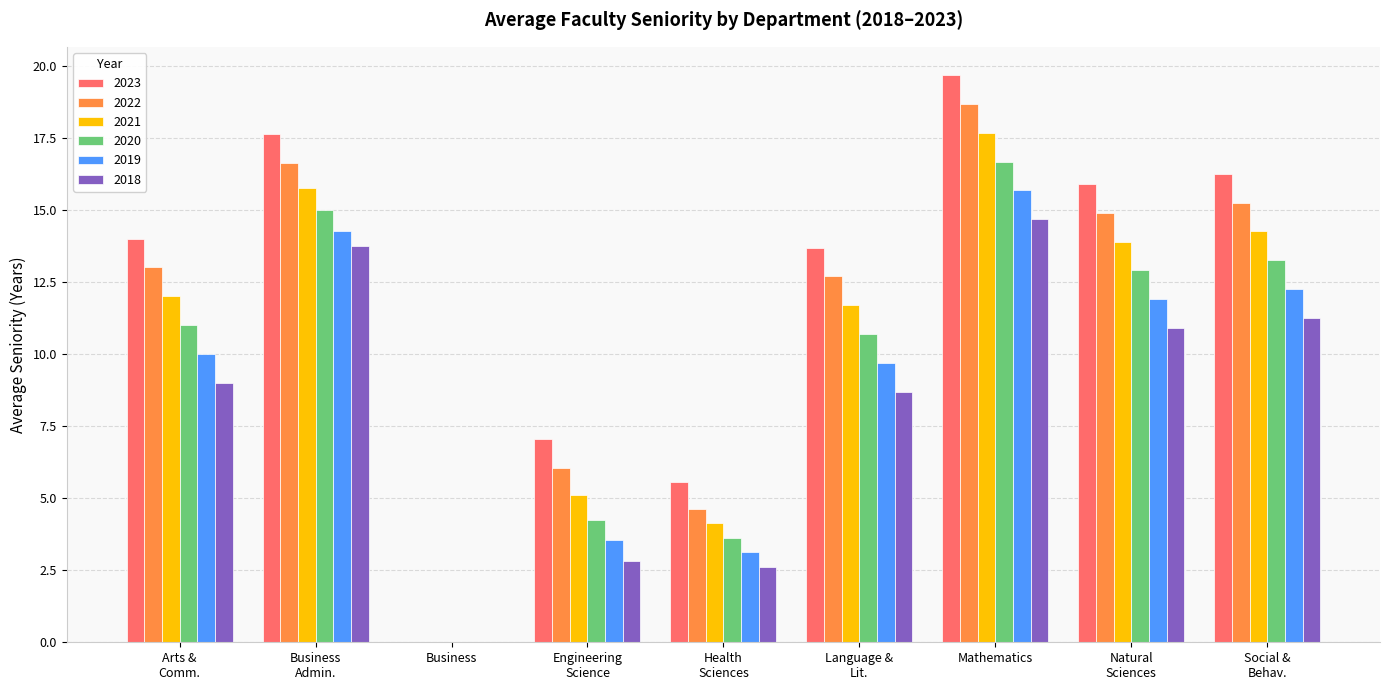

Which category has the highest value across all series?

Mathematics